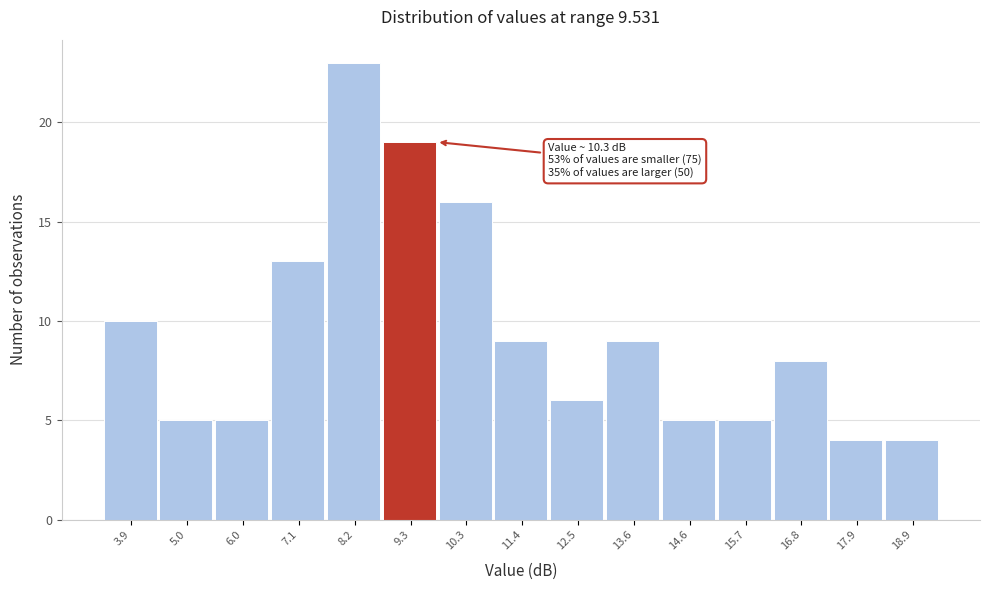

Reading left to right, list all the values displayed in this chart.

10	5	5	13	23	19	16	9	6	9	5	5	8	4	4